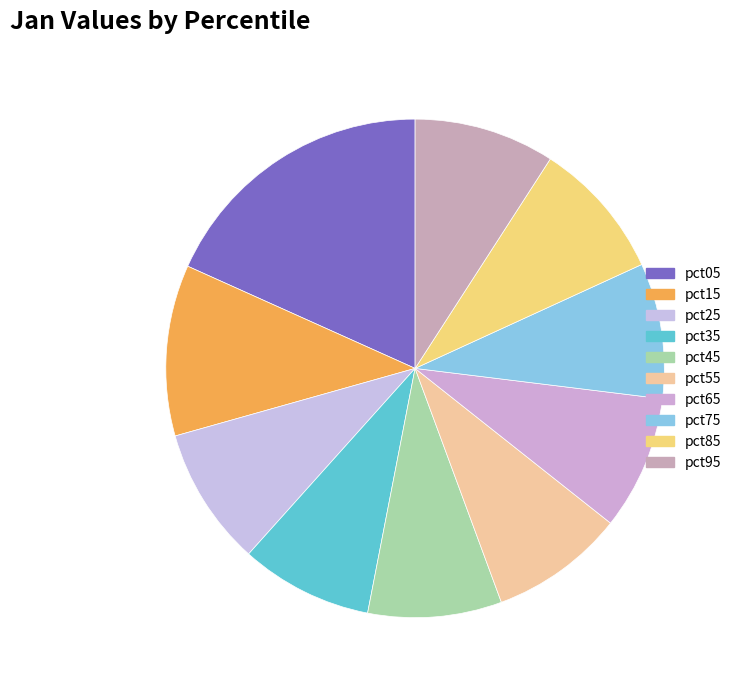

Is it true that pct75 is 9% of the pie?

True